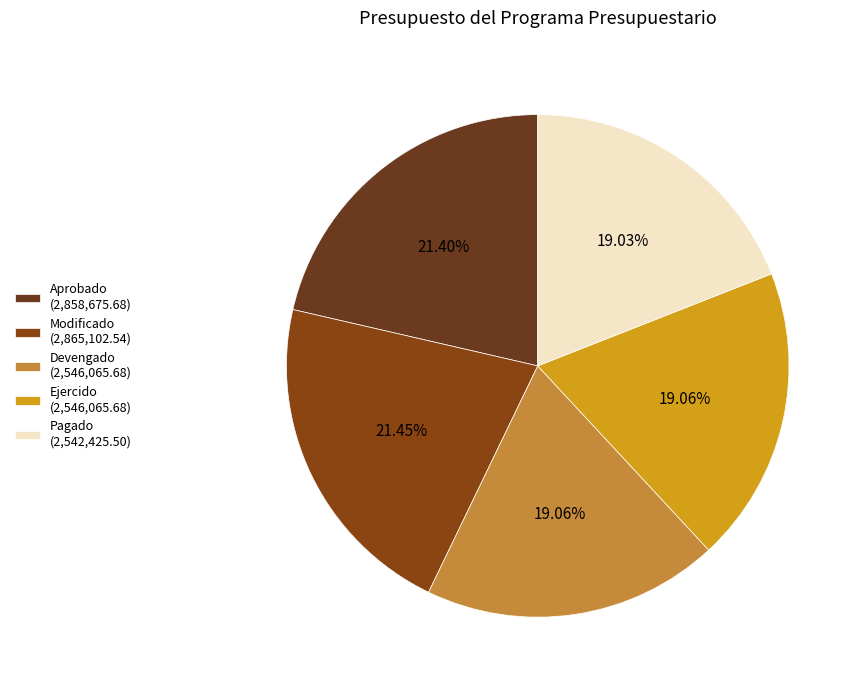

How many segments does this pie chart have?

5